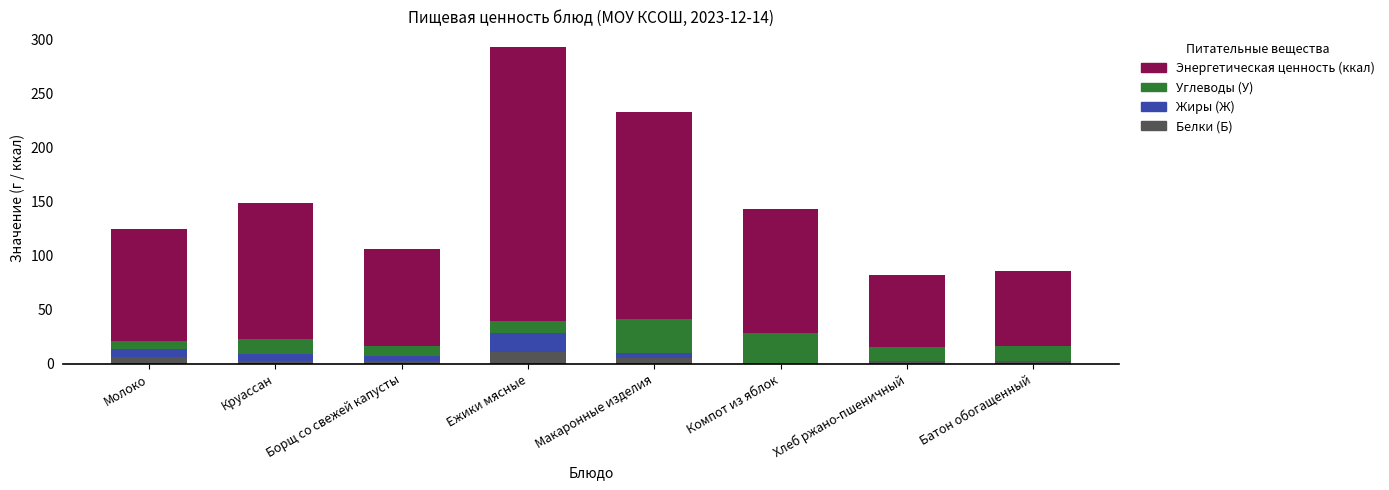

Are the bars grouped side by side (vs. stacked)?

No